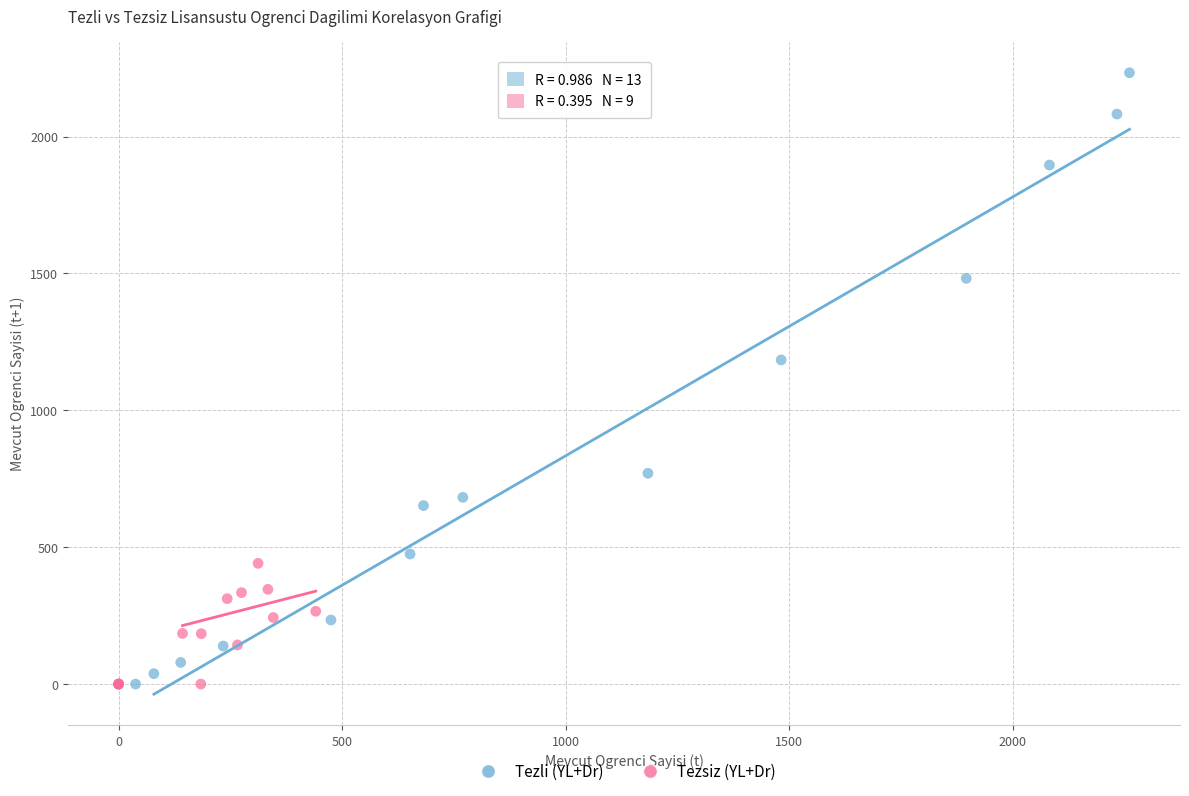

Which series reaches the maximum Y coordinate?

Tezli (YL+Dr)